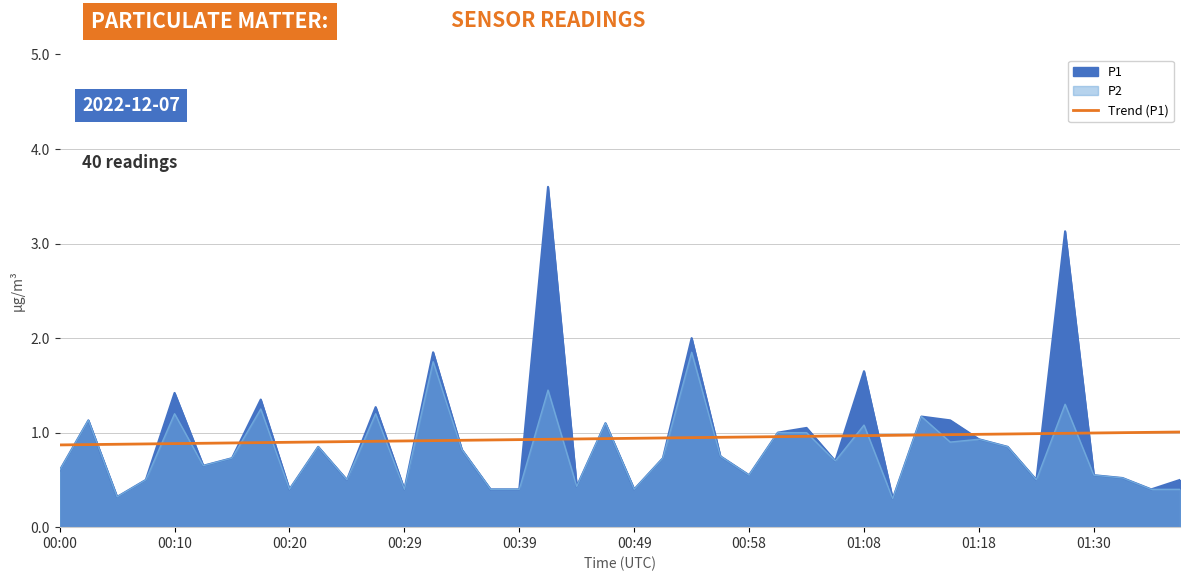

True or false: the data has more than 1 interior local peaks.

False